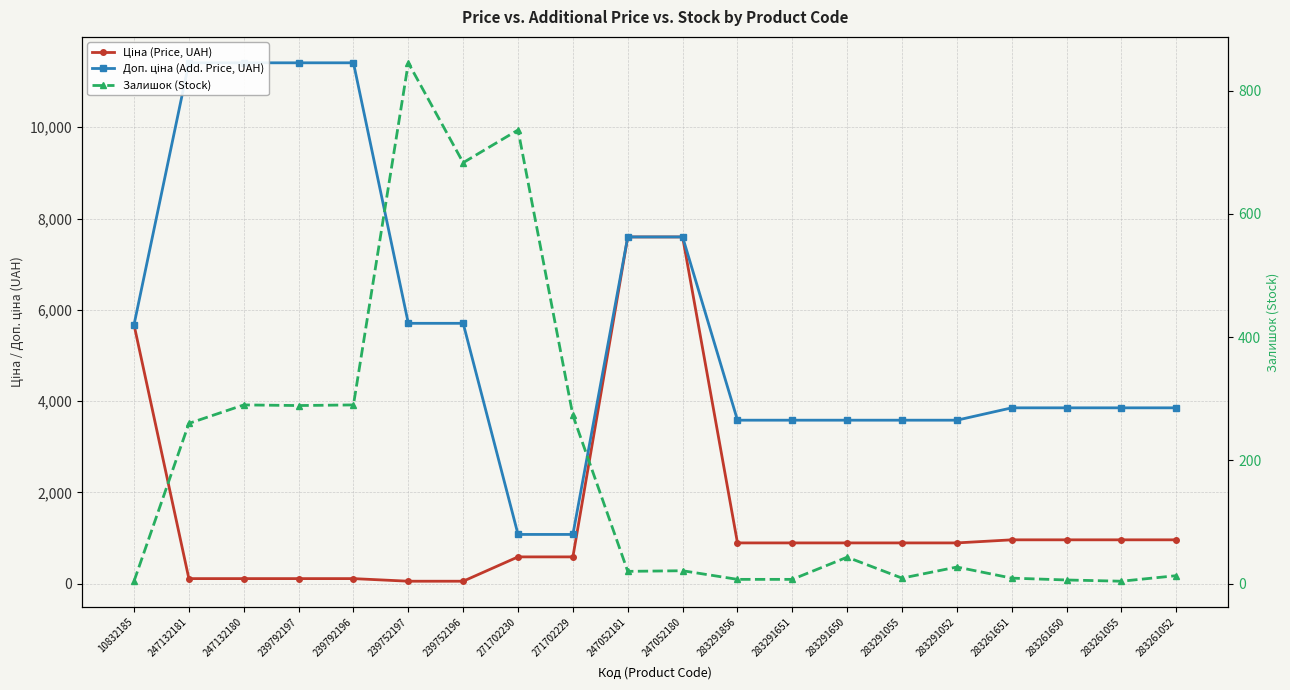

True or false: Залишок (Stock) and Ціна (Price, UAH) cross at least once.

True